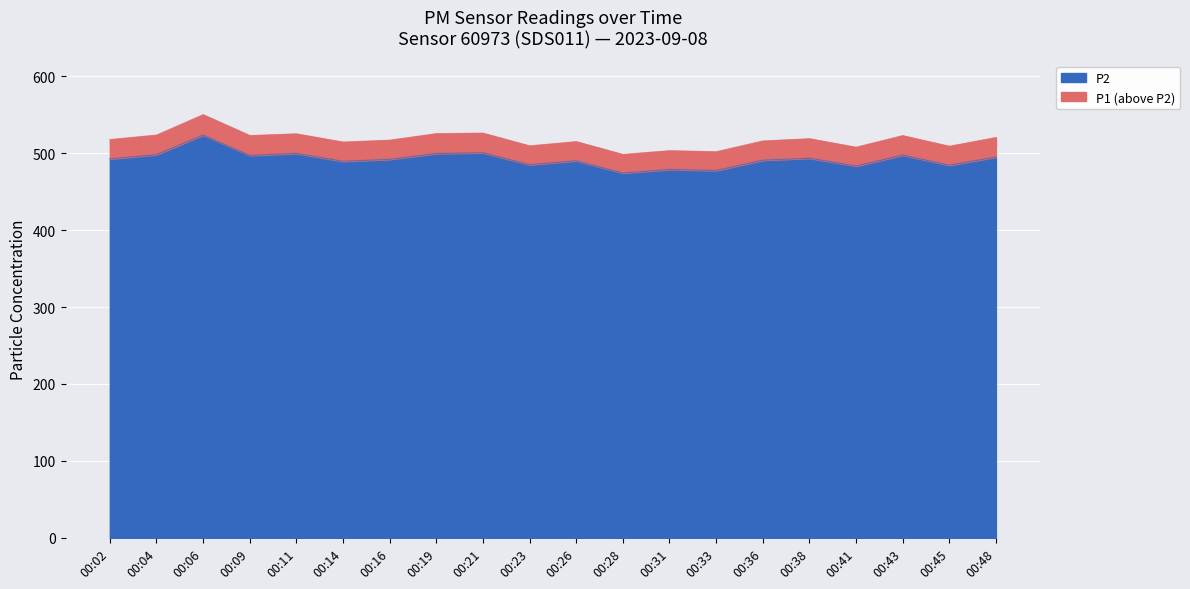

True or false: P1 has more than 1 interior local peaks.

True